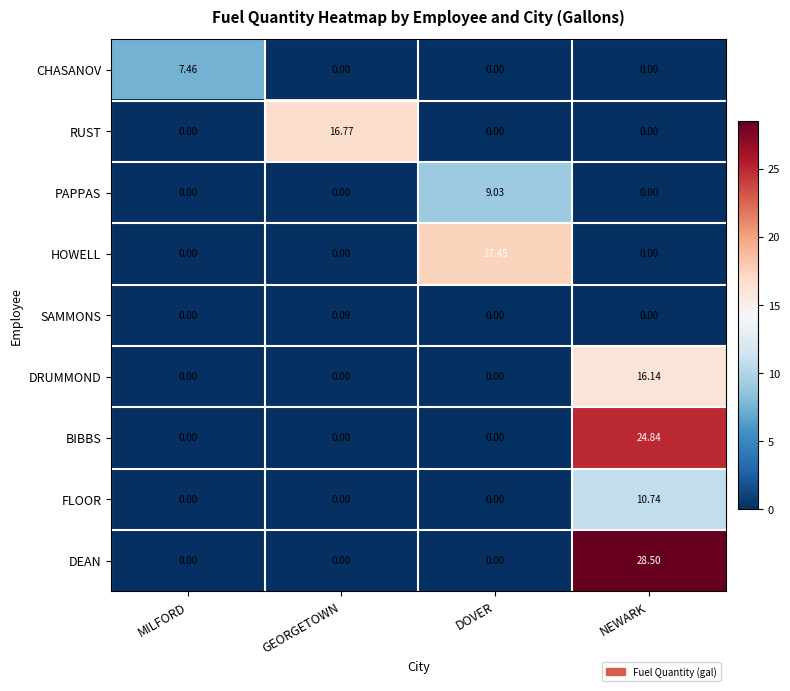

Which category has the highest value across all series?

NEWARK